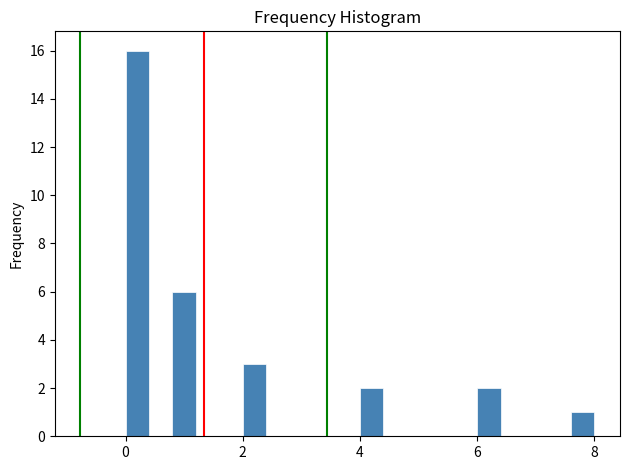

Read against the x-axis, roughly where is the centre of the tallest bar?

0.2